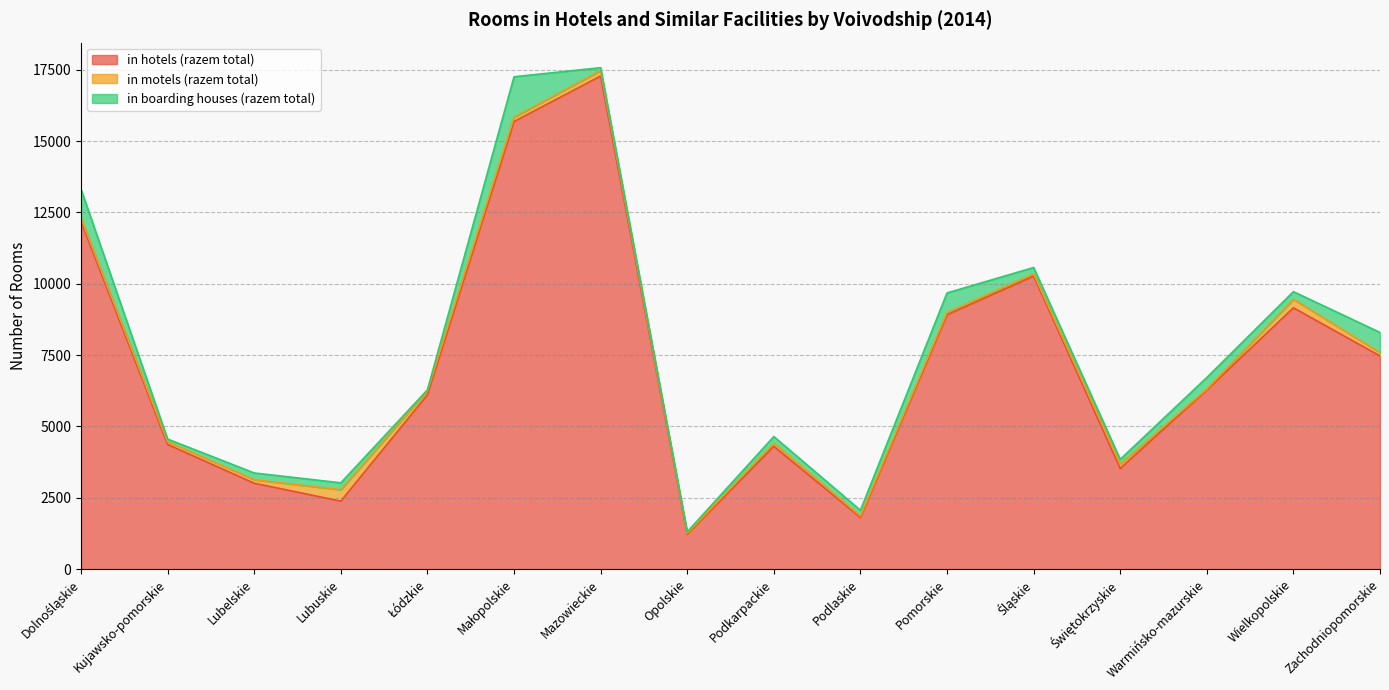

What are all the series names shown in the legend?

in hotels (razem total), in motels (razem total), in boarding houses (razem total)